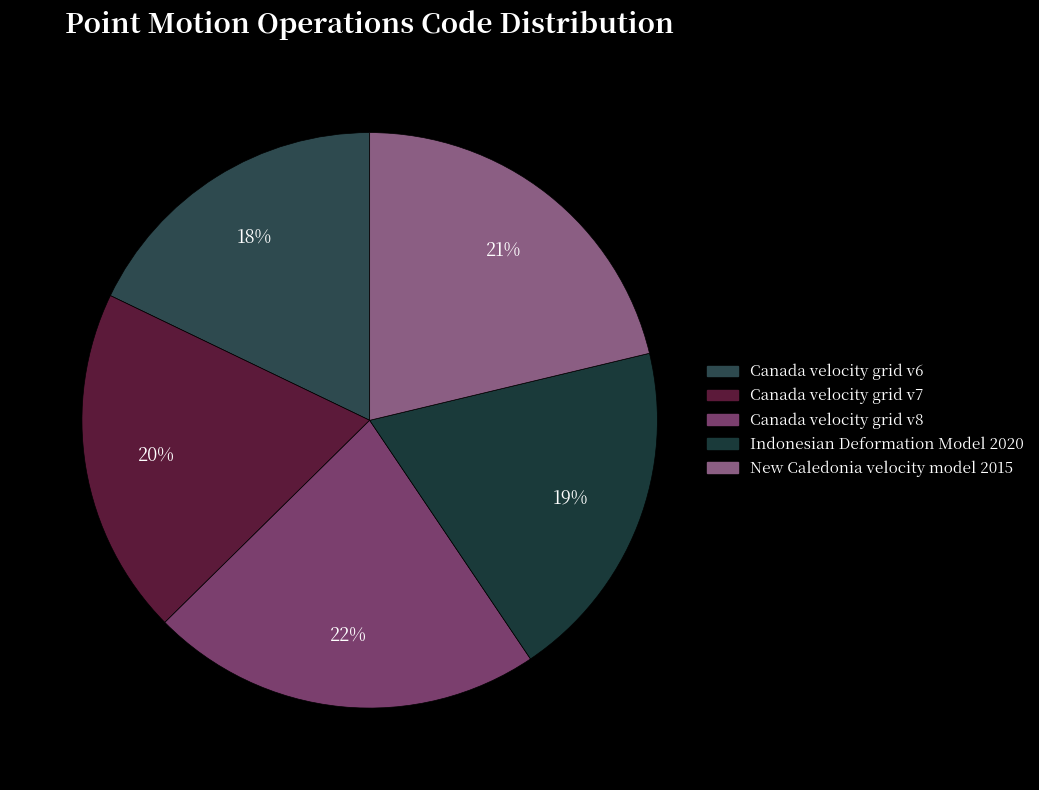

What is the smallest slice in the pie chart?

Canada velocity grid v6